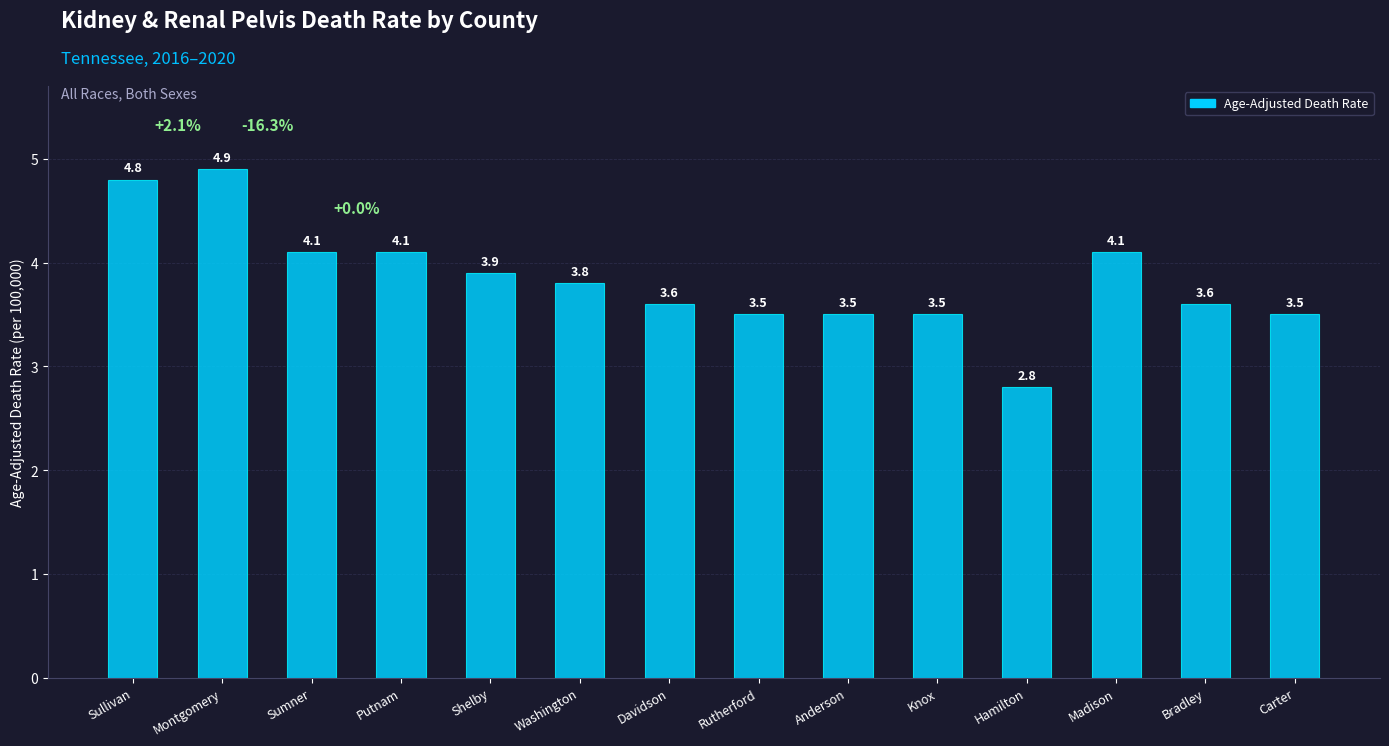

What is the sum of all values?

53.7